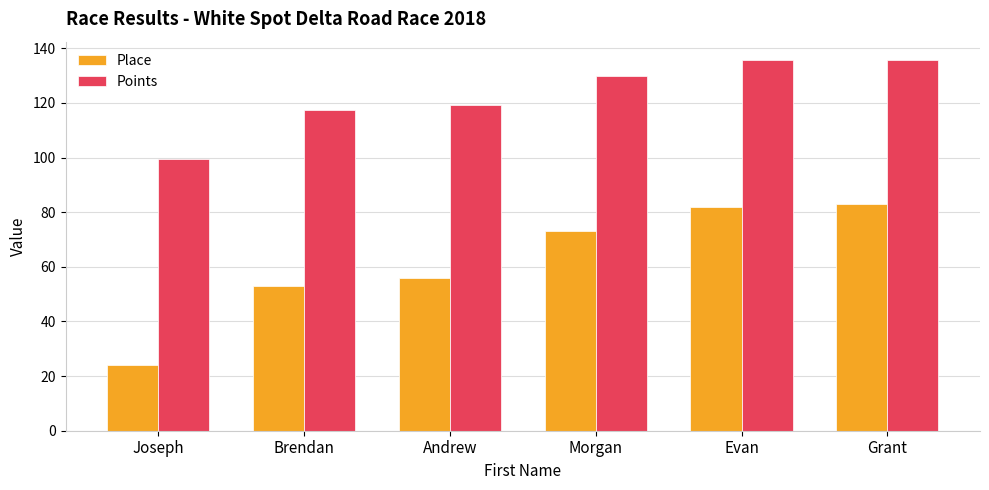

What is the total value across all series at Evan?

217.6